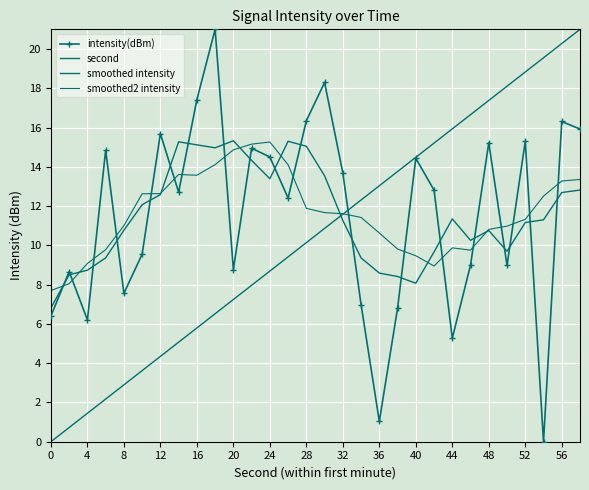

Where do smoothed intensity and smoothed2 intensity first cross each other?

0 and 4